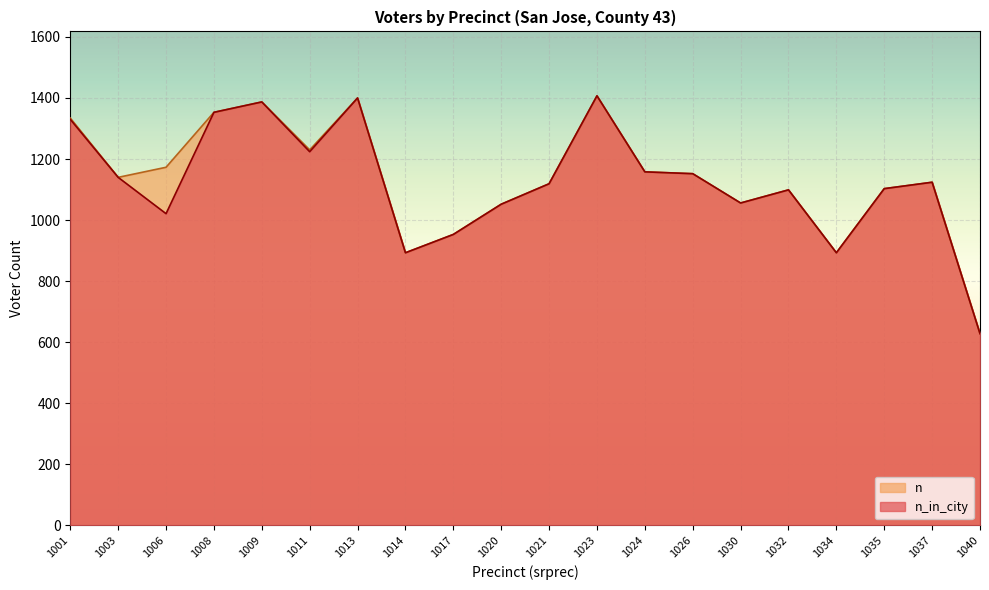

Which series has the widest spread of values?

n_in_city